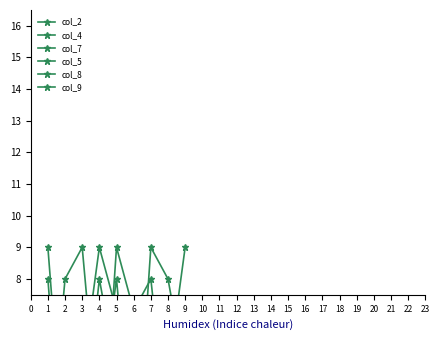

What is the difference between the second highest and second lowest values in the col_4 series?

6